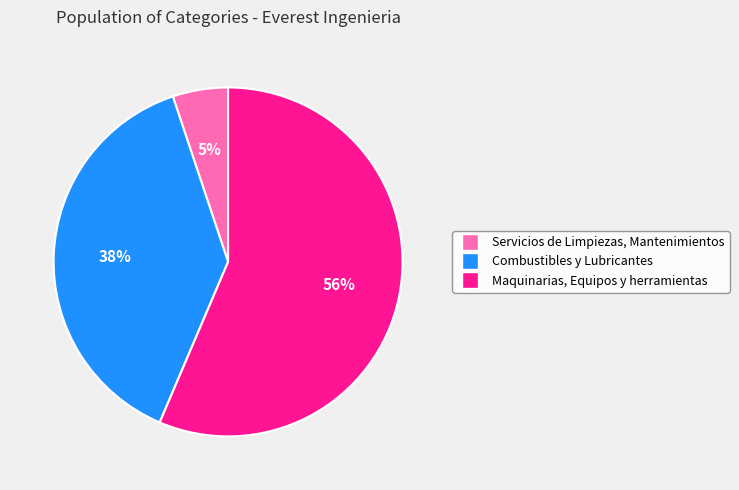

What percentage is the Servicios de Limpiezas, Mantenimientos slice, to the nearest percent?

5%